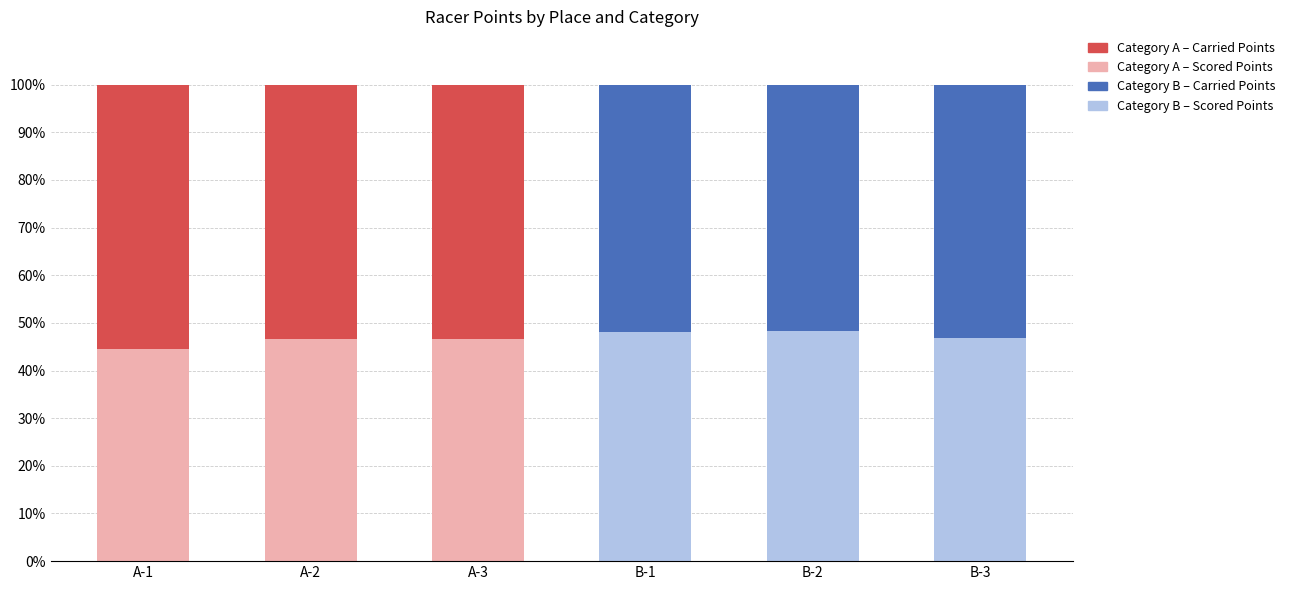

Count the number of data series in this chart.

2